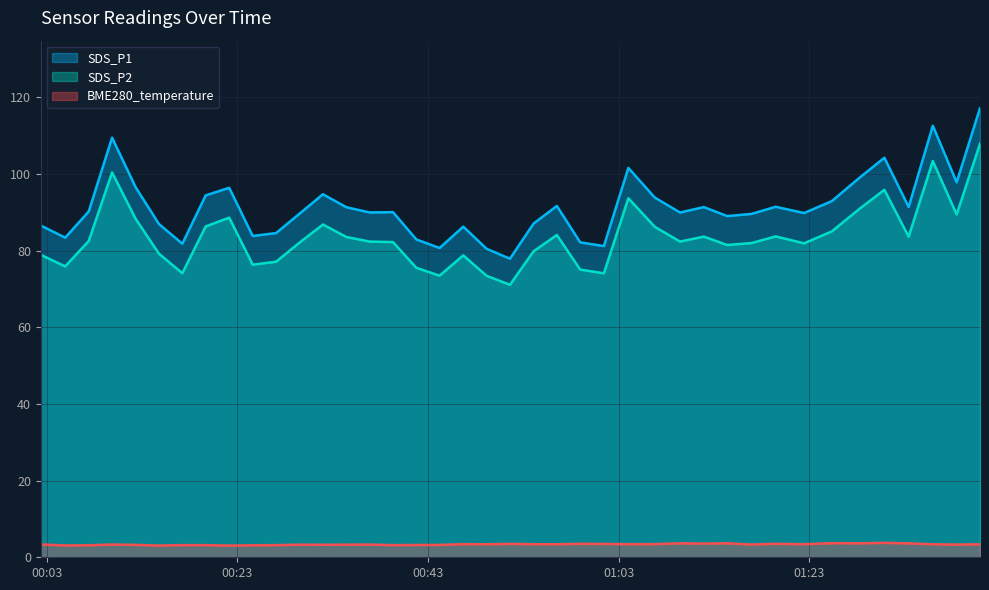

What is the minimum value for SDS_P1?

77.9